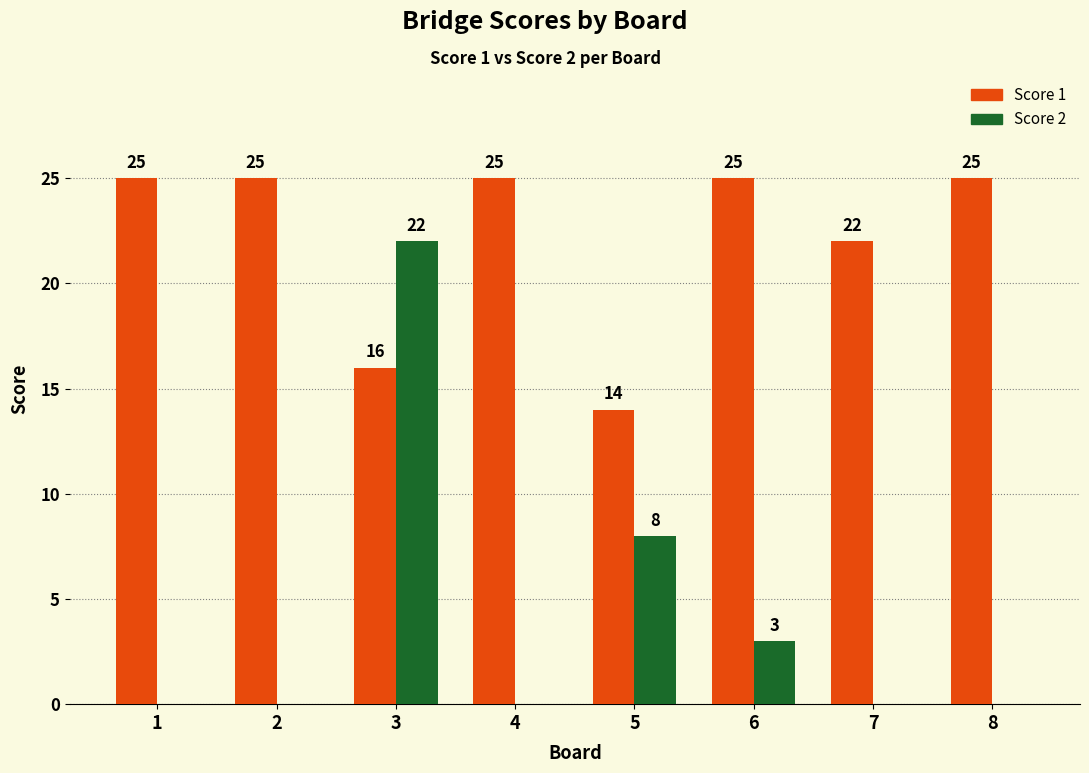

At which category is the sum across all series the highest?

3